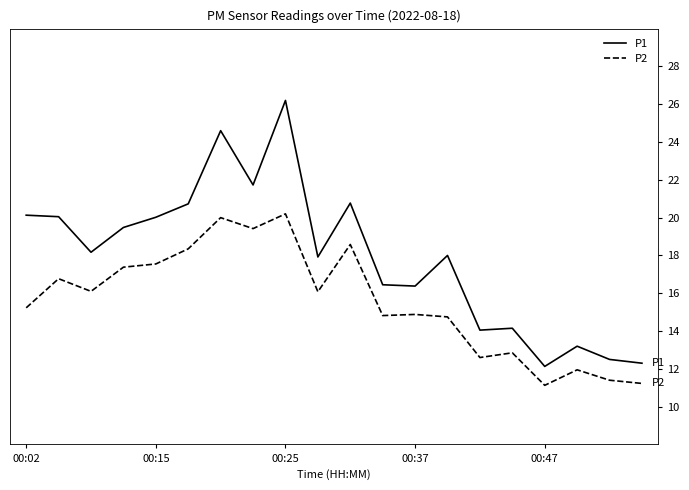

Which series has the widest spread of values?

P1